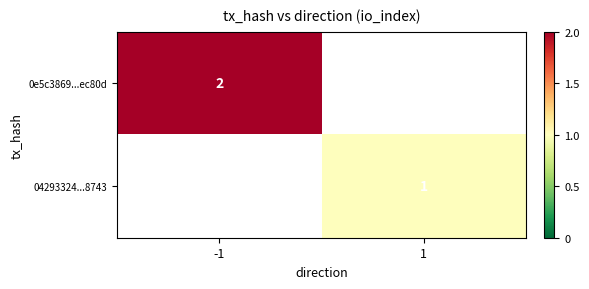

Is the value of 04293324...8743 at 1 greater than the value of 0e5c3869...ec80d at -1?

No